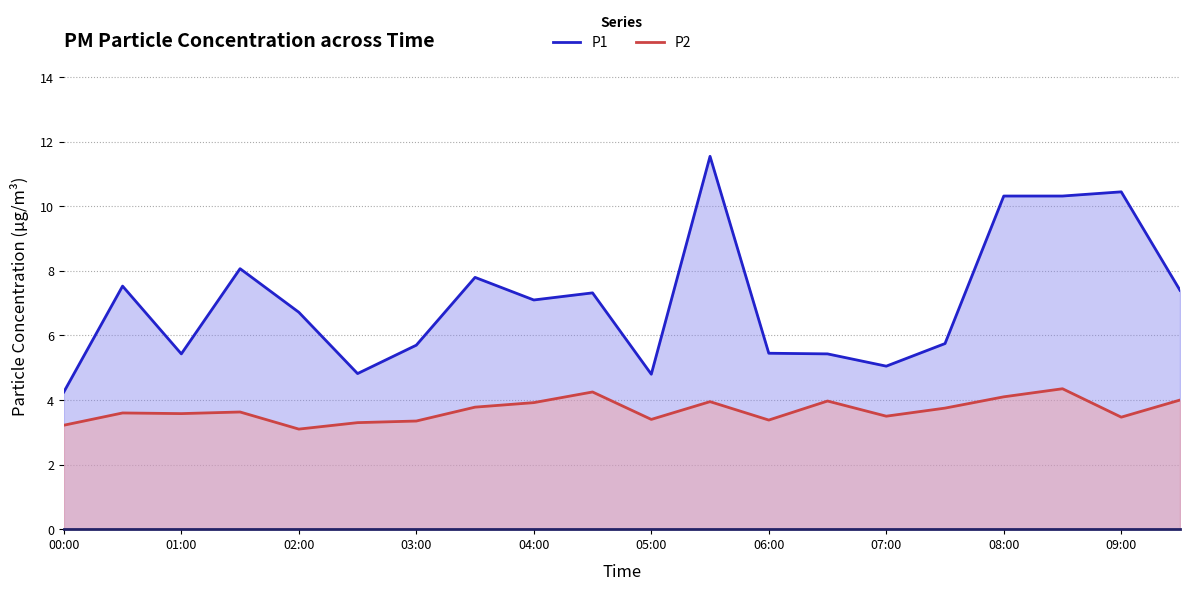

True or false: P2 and P1 intersect in this chart.

False